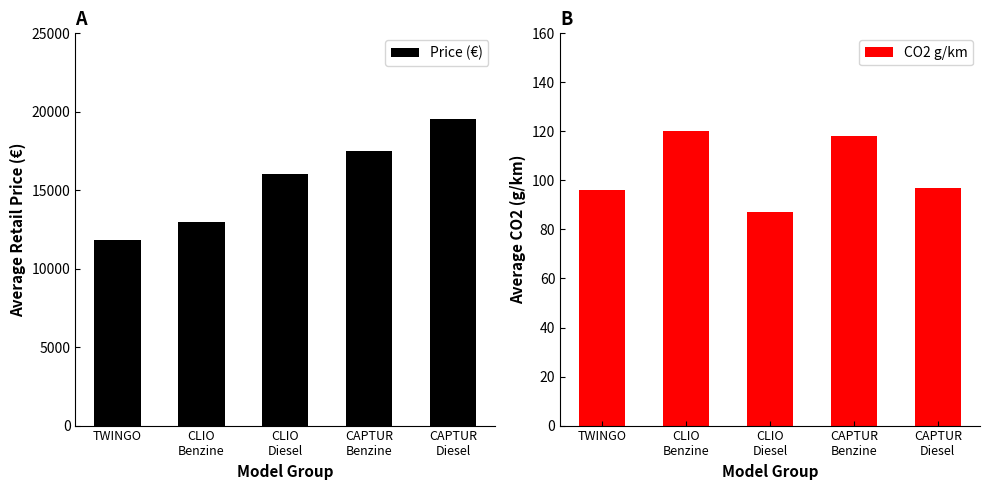

How many bars are there in each group?

2